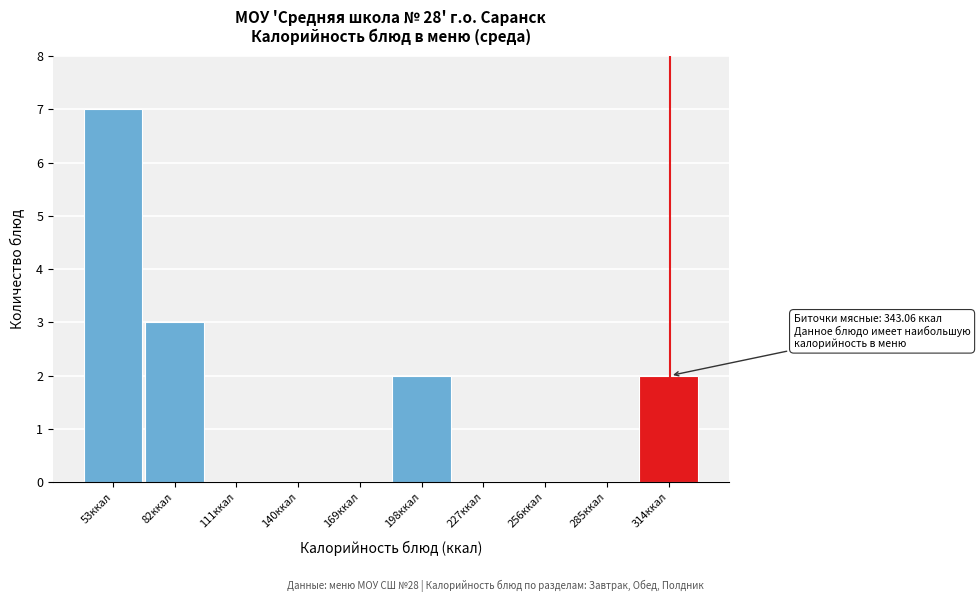

Reading right to left, list all the values displayed in this chart.

314ккал=2	285ккал=0	256ккал=0	227ккал=0	198ккал=2	169ккал=0	140ккал=0	111ккал=0	82ккал=3	53ккал=7